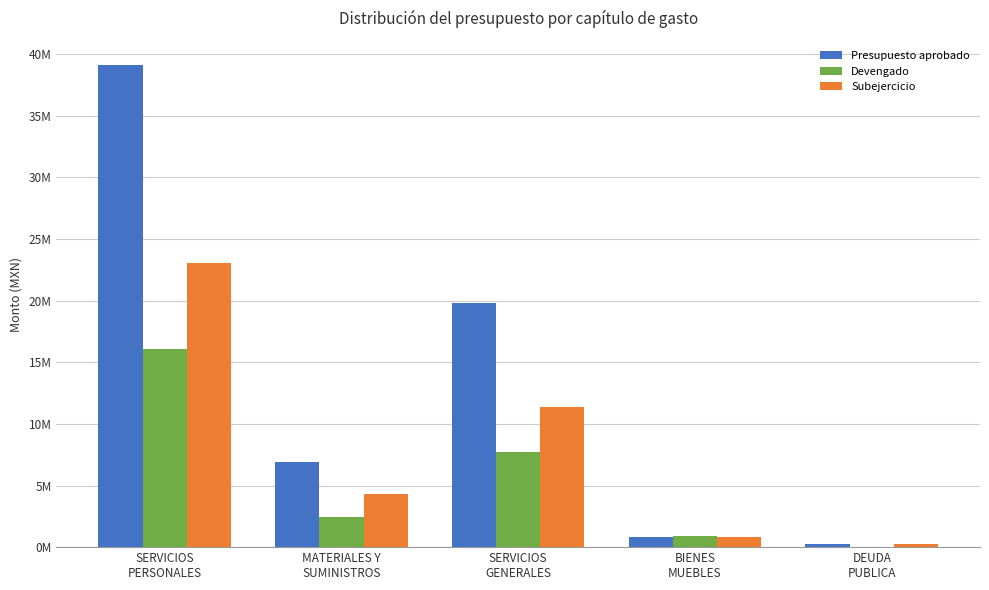

What are all the series names shown in the legend?

Presupuesto aprobado, Devengado, Subejercicio